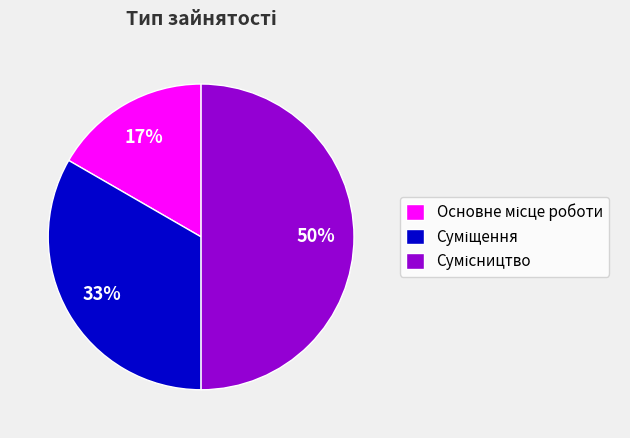

To the nearest percent, what is the average slice percentage?

33%